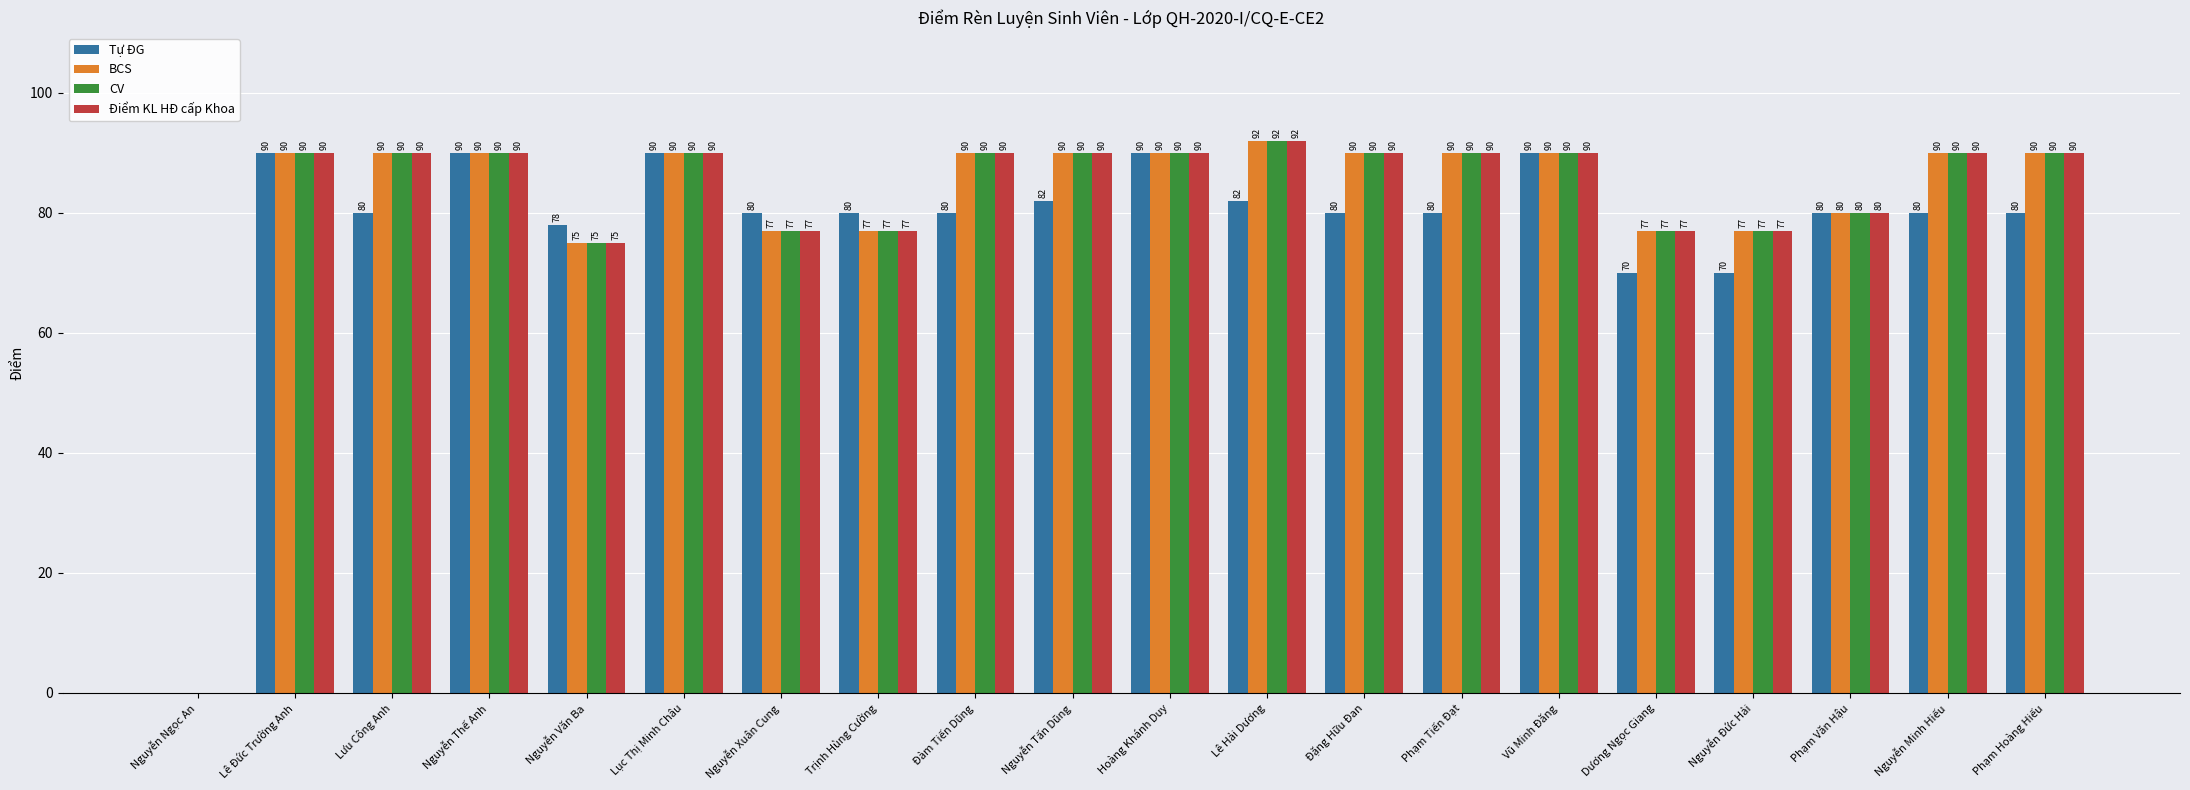

What is the sum of the Tự ĐG values at Nguyễn Văn Ba and Nguyễn Minh Hiếu?

158